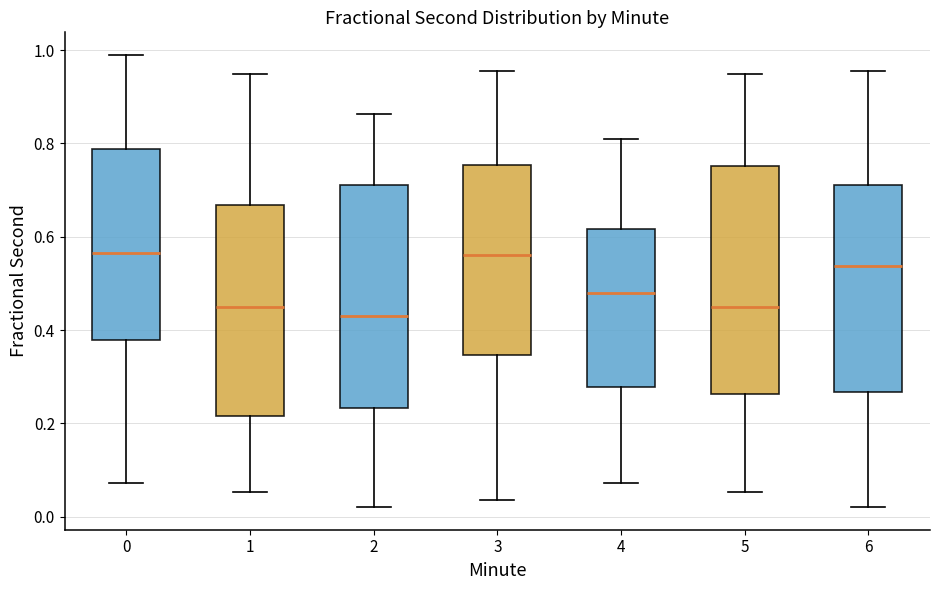

Reading left to right, transcribe this box plot: for each box, give where its median line is, the range the box spans, and where its two whiskers end, as read against the y-axis. The values are not printed on the chart, so give them approximately, as read against the axis.

0: median 0.56, box 0.38 to 0.78, whiskers 0.08 to 0.98
1: median 0.46, box 0.22 to 0.66, whiskers 0.06 to 0.94
2: median 0.42, box 0.24 to 0.72, whiskers 0.02 to 0.86
3: median 0.56, box 0.34 to 0.76, whiskers 0.04 to 0.96
4: median 0.48, box 0.28 to 0.62, whiskers 0.08 to 0.82
5: median 0.46, box 0.26 to 0.76, whiskers 0.06 to 0.94
6: median 0.54, box 0.26 to 0.72, whiskers 0.02 to 0.96